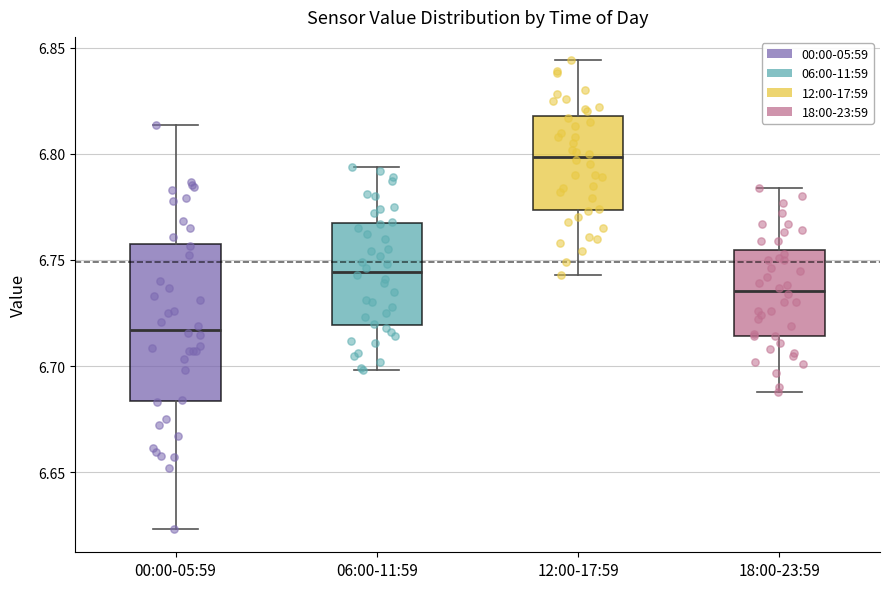

Reading left to right, read every box against the y-axis: the position of its median line, the range the box covers, and the ends of its whiskers. The values are not printed on the chart, so give them approximately, as read against the axis.

00:00-05:59: median 6.715, box 6.685 to 6.760, whiskers 6.625 to 6.815
06:00-11:59: median 6.745, box 6.720 to 6.765, whiskers 6.700 to 6.795
12:00-17:59: median 6.800, box 6.775 to 6.820, whiskers 6.745 to 6.845
18:00-23:59: median 6.735, box 6.715 to 6.755, whiskers 6.690 to 6.785